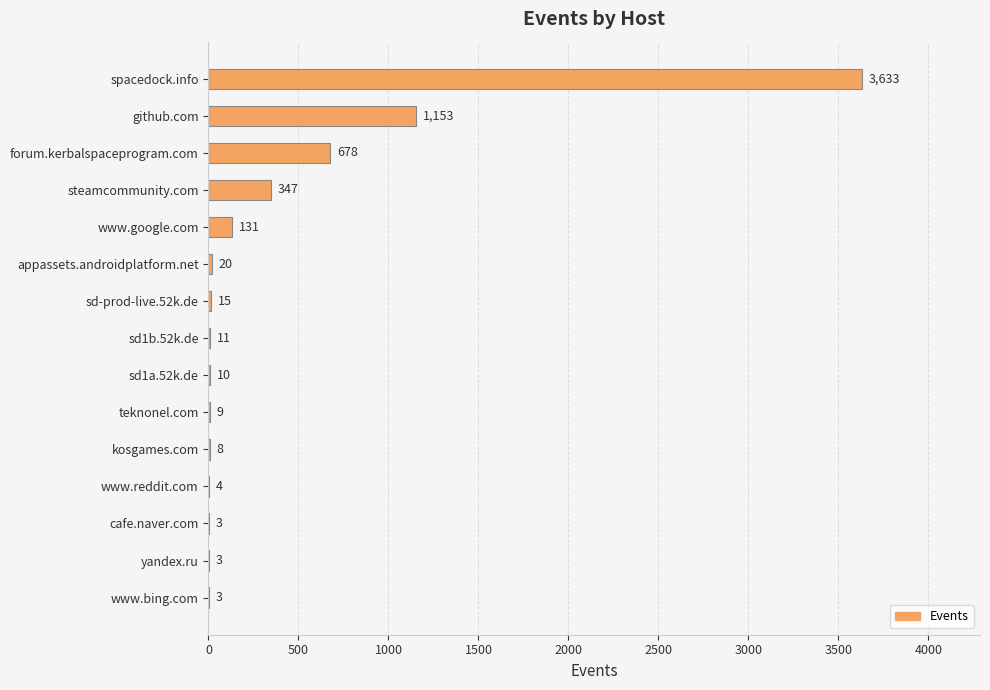

Reading top to bottom, transcribe all the data shown in this chart.

spacedock.info=3633	github.com=1153	forum.kerbalspaceprogram.com=678	steamcommunity.com=347	www.google.com=131	appassets.androidplatform.net=20	sd-prod-live.52k.de=15	sd1b.52k.de=11	sd1a.52k.de=10	teknonel.com=9	kosgames.com=8	www.reddit.com=4	cafe.naver.com=3	yandex.ru=3	www.bing.com=3